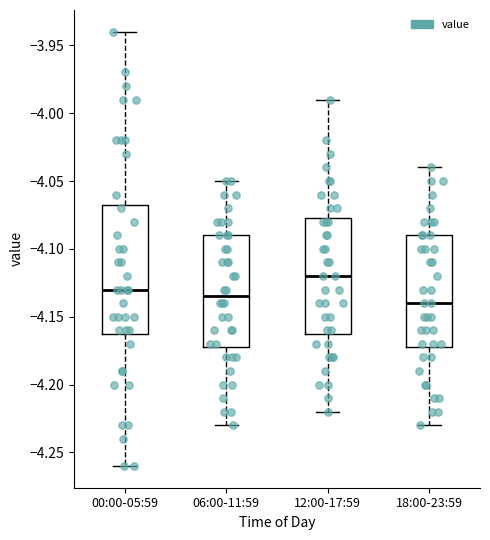

Reading left to right, transcribe this box plot: for each box, give where its median line is, the range the box spans, and where its two whiskers end, as read against the y-axis. The values are not printed on the chart, so give them approximately, as read against the axis.

00:00-05:59: median -4.130, box -4.160 to -4.065, whiskers -4.260 to -3.940
06:00-11:59: median -4.135, box -4.170 to -4.090, whiskers -4.230 to -4.050
12:00-17:59: median -4.120, box -4.160 to -4.075, whiskers -4.220 to -3.990
18:00-23:59: median -4.140, box -4.170 to -4.090, whiskers -4.230 to -4.040